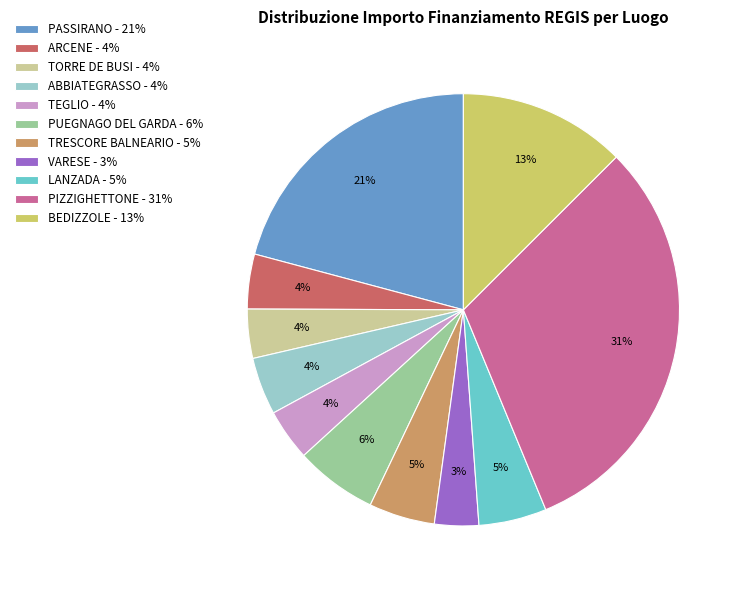

To the nearest percent, what is the difference between the largest and smallest slice percentages?

28%